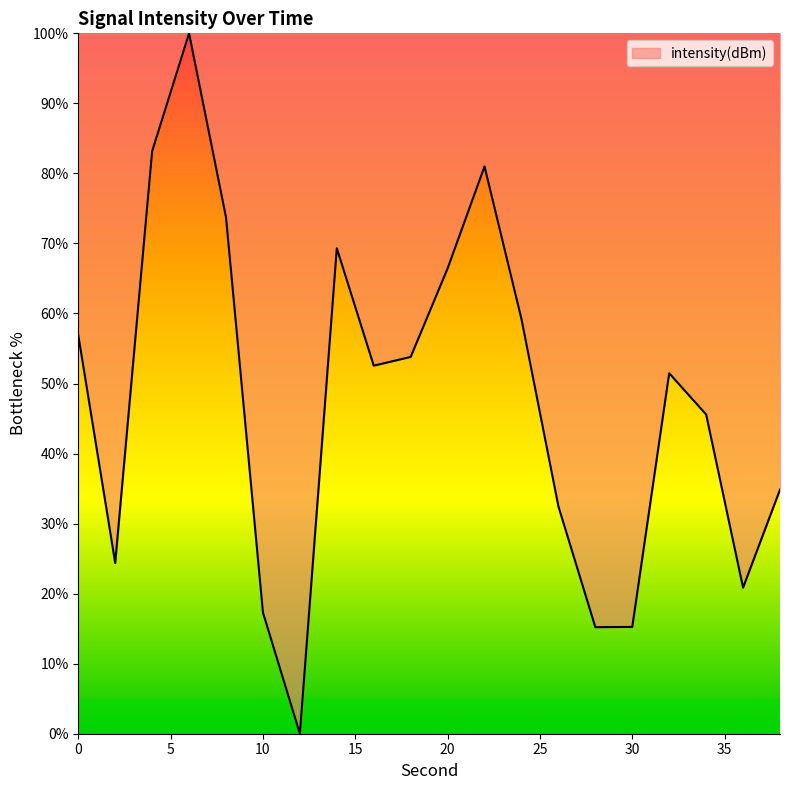

What is the difference between the maximum and minimum values?

100.0